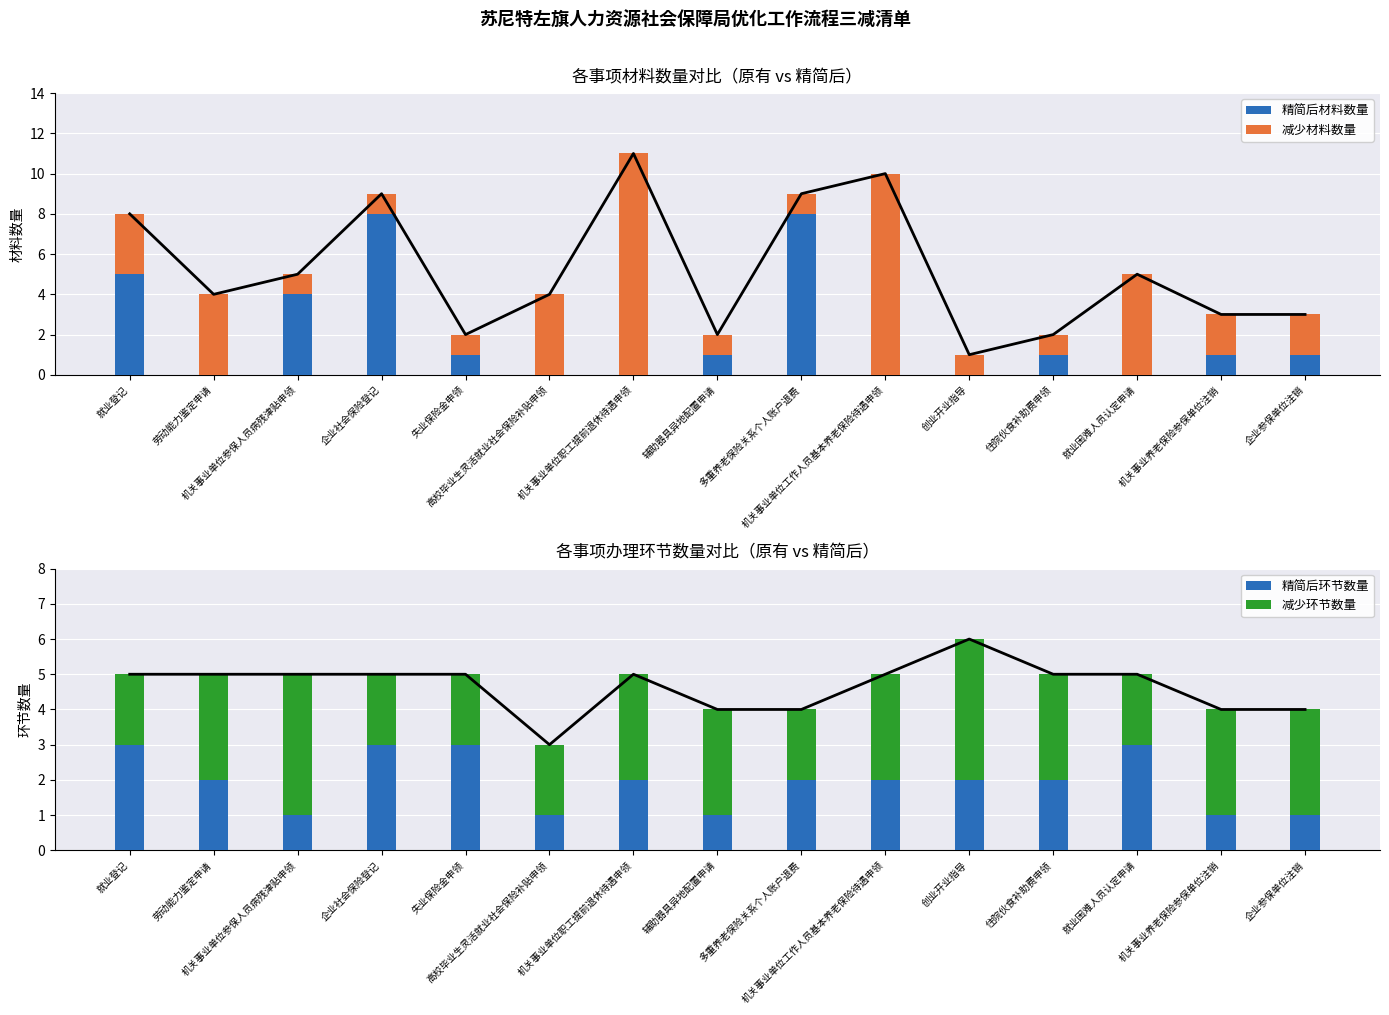

What position from the left is 辅助器具异地配置申请?

8